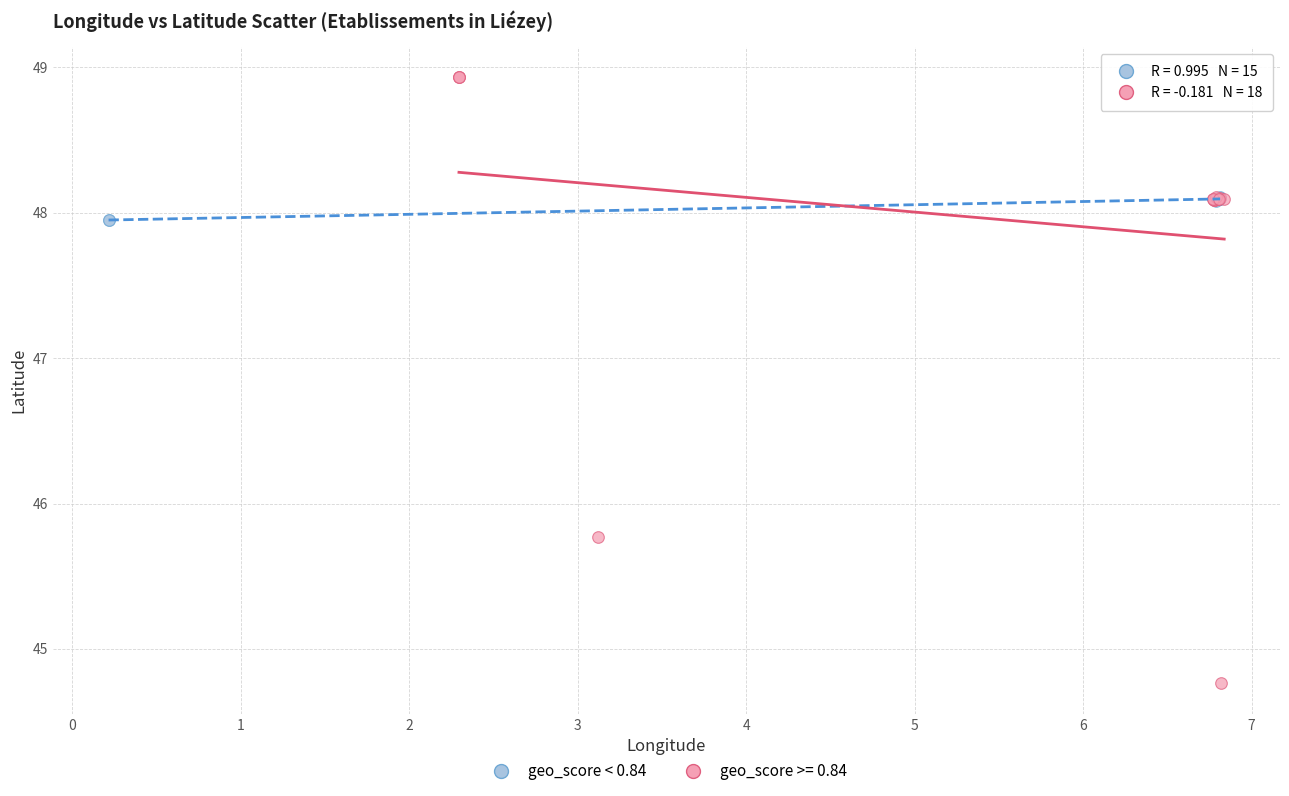

Which series reaches the maximum Y coordinate?

geo_score >= 0.84